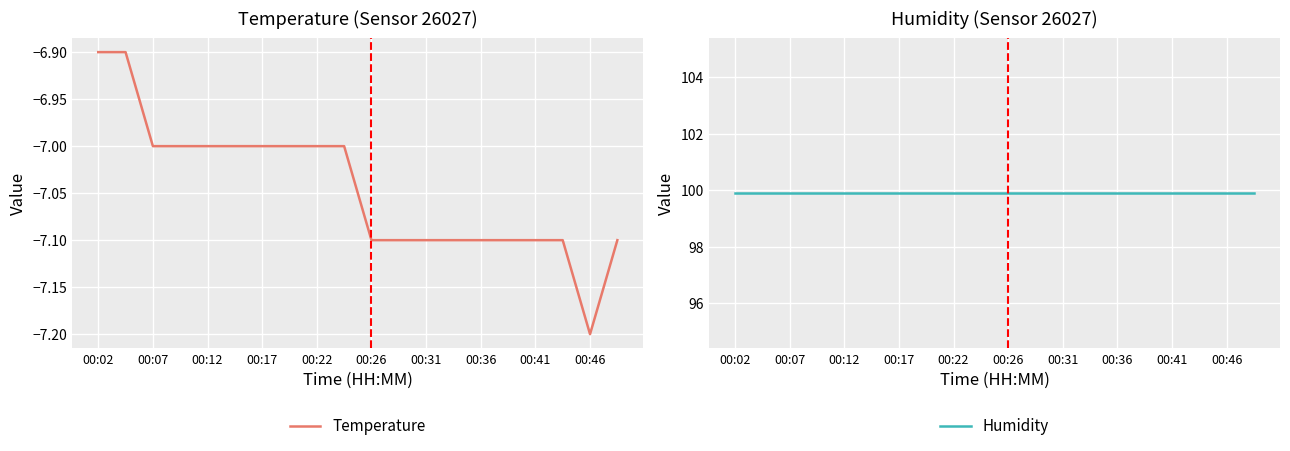

At how many categories does at least one series exceed 32?

20